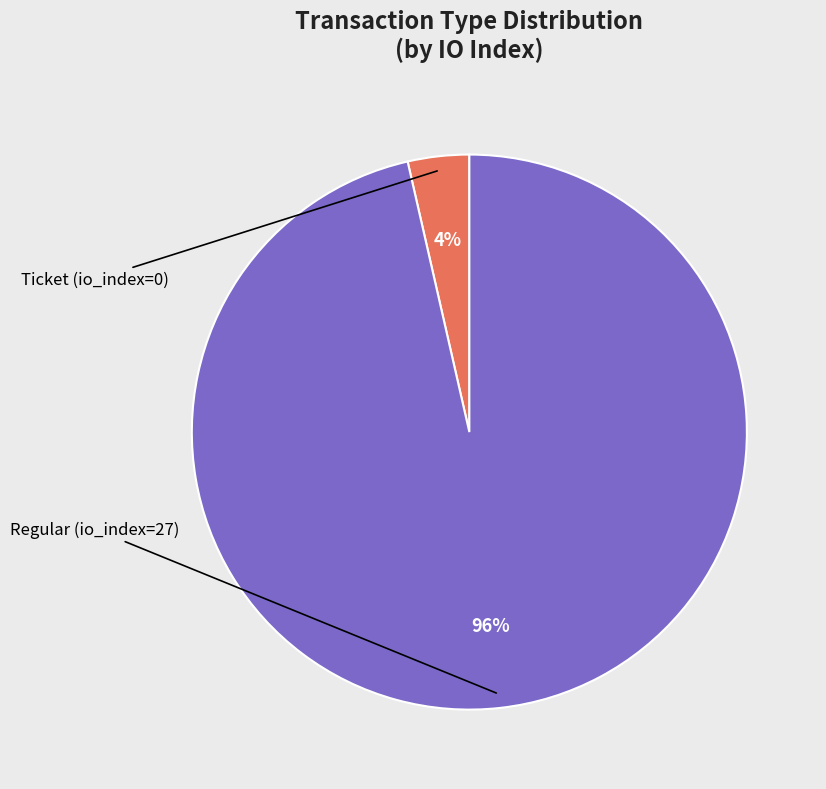

Is there any slice that represents more than half of the pie?

Yes